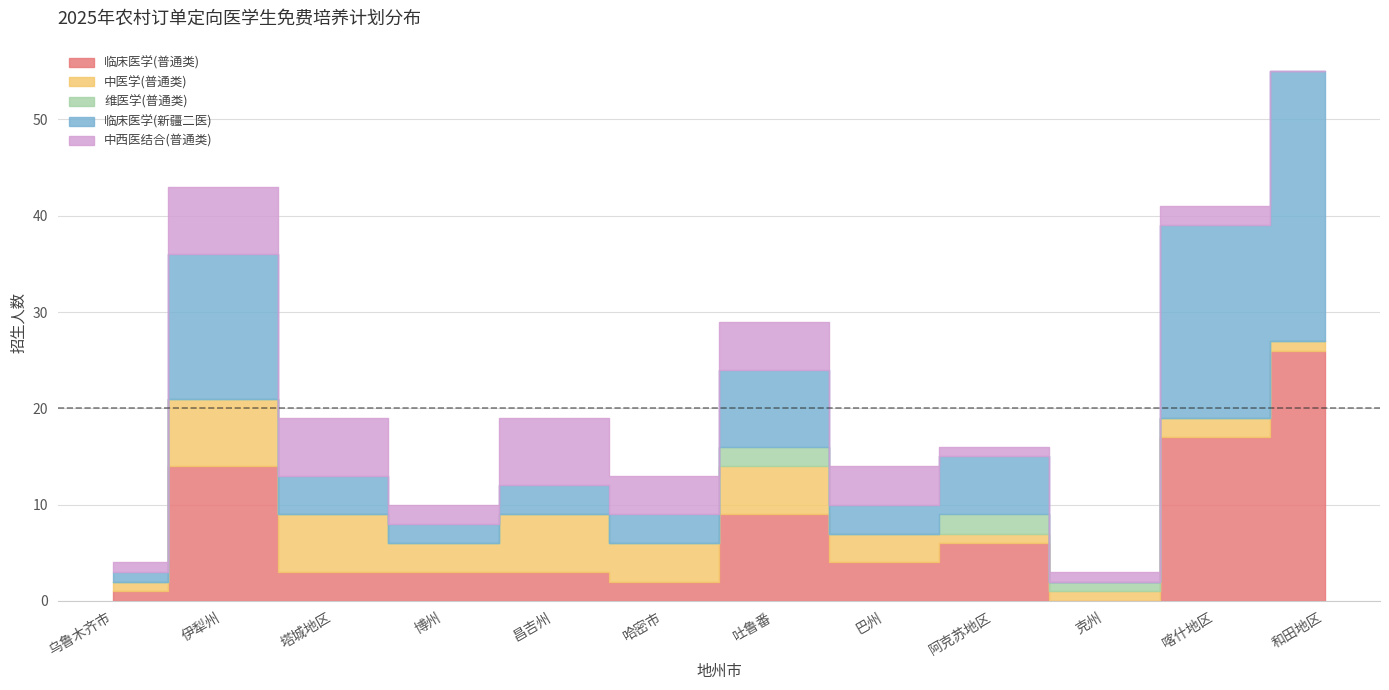

How many lines are shown in the chart?

5